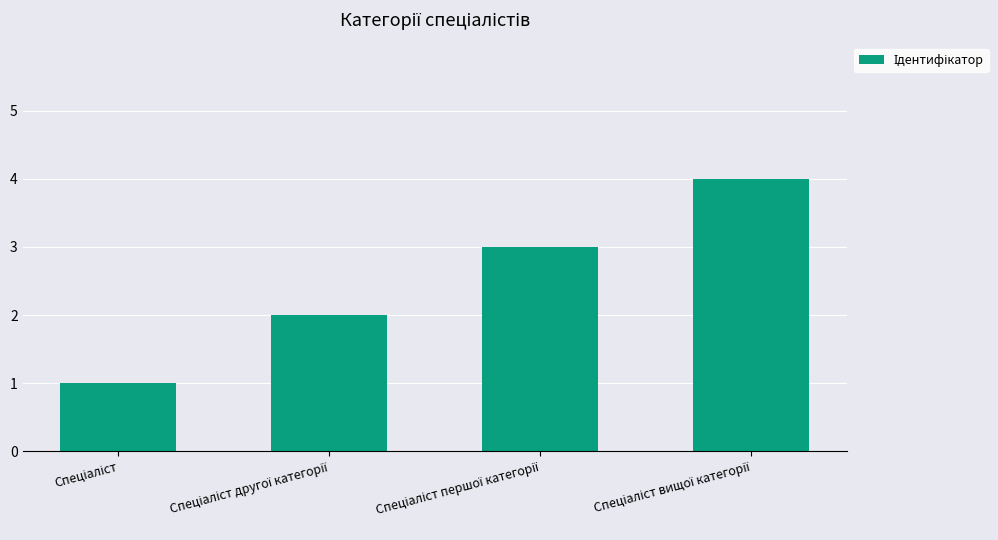

How many categories are shown in the chart?

4